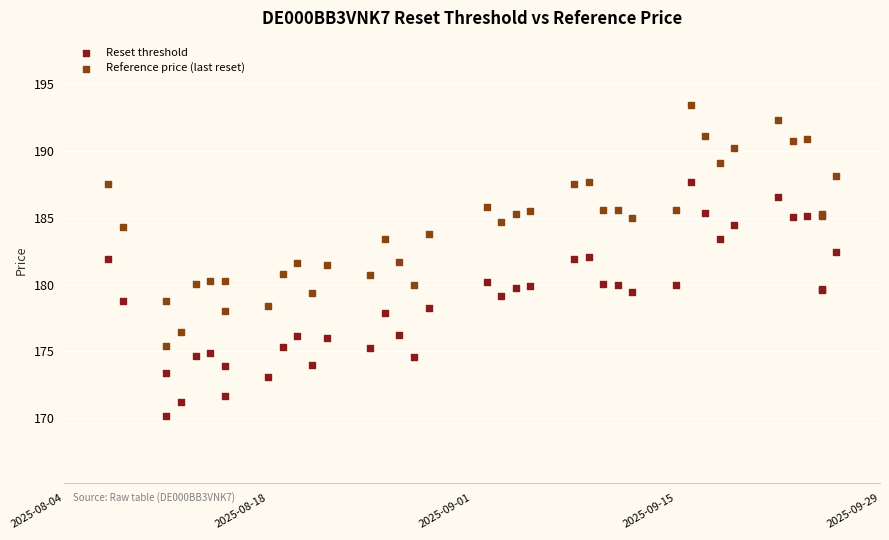

What is the X range (max minus min) for the scatter plot?

50.0